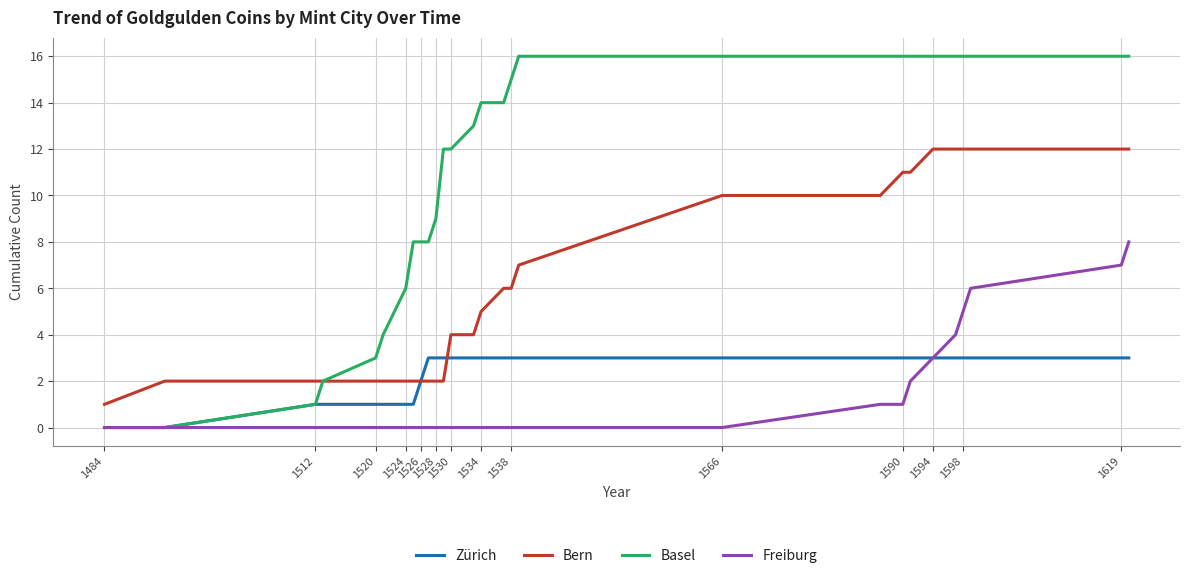

True or false: Bern and Freiburg cross at least once.

False